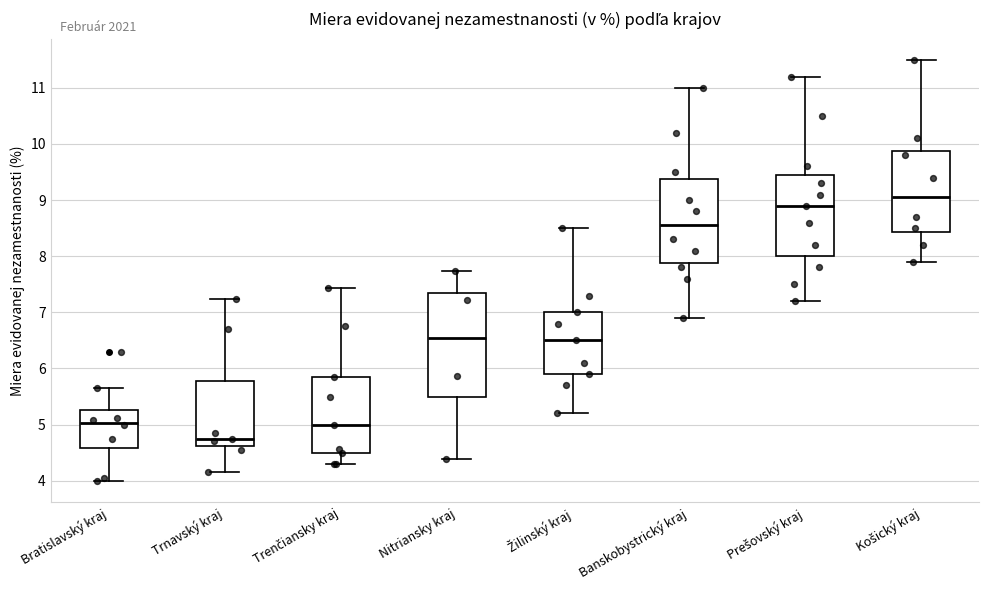

Where does the upper whisker of the box for Žilinský kraj end on the y-axis? The values are not printed on the chart, so give them approximately, as read against the axis.

8.5